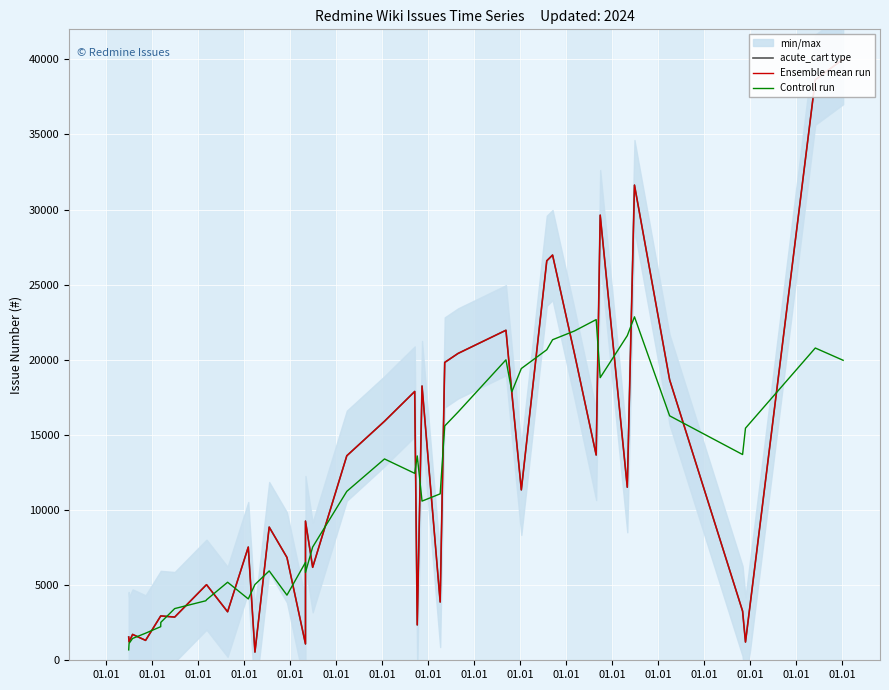

What is the maximum value shown in the chart?

40014.0